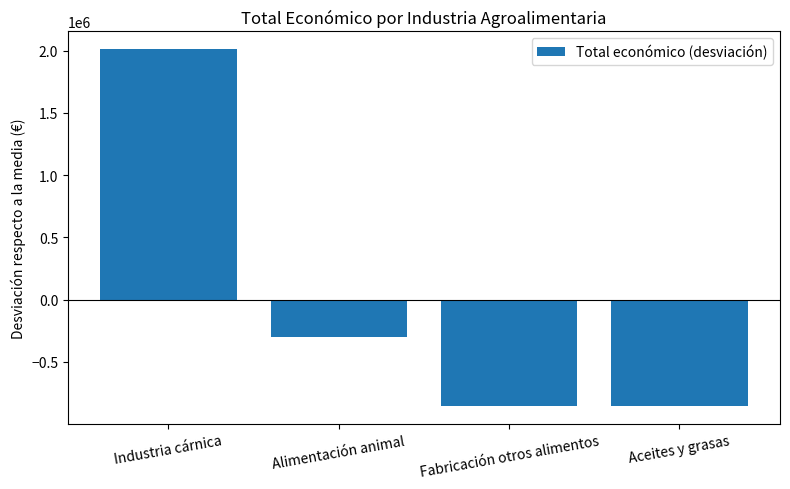

Where is the data nearest to the value 576910?

Alimentación animal